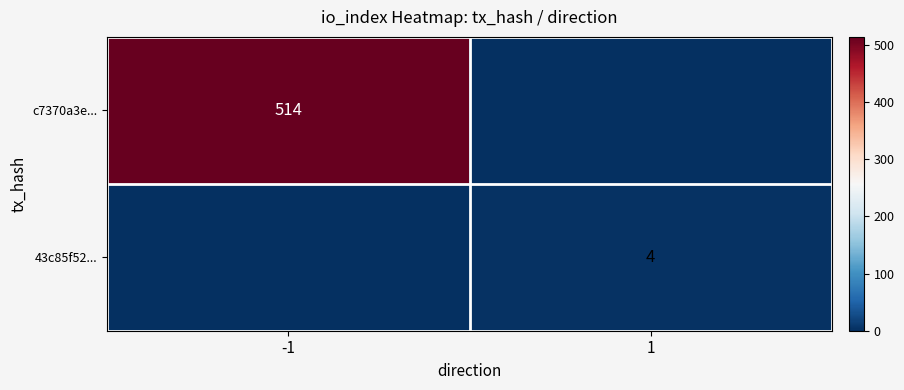

Is it true that c7370a3e... equals 220 at -1?

False